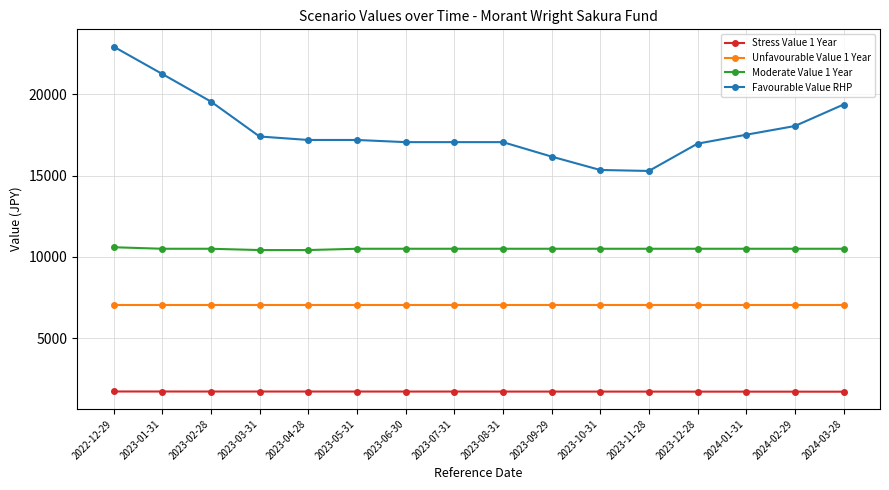

What are all the series names shown in the legend?

Stress Value 1 Year, Unfavourable Value 1 Year, Moderate Value 1 Year, Favourable Value RHP